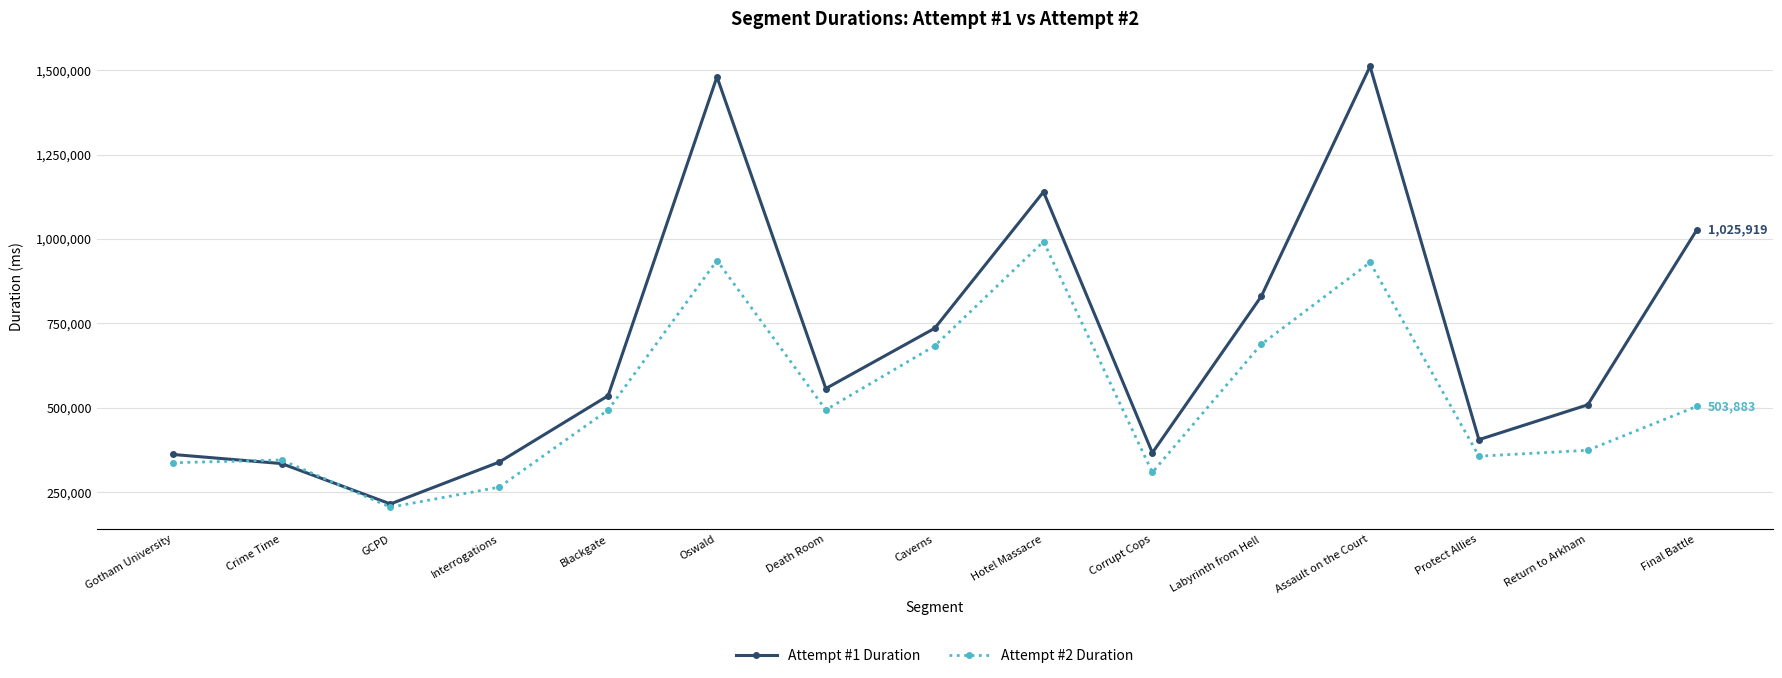

What position from the right is Interrogations?

12